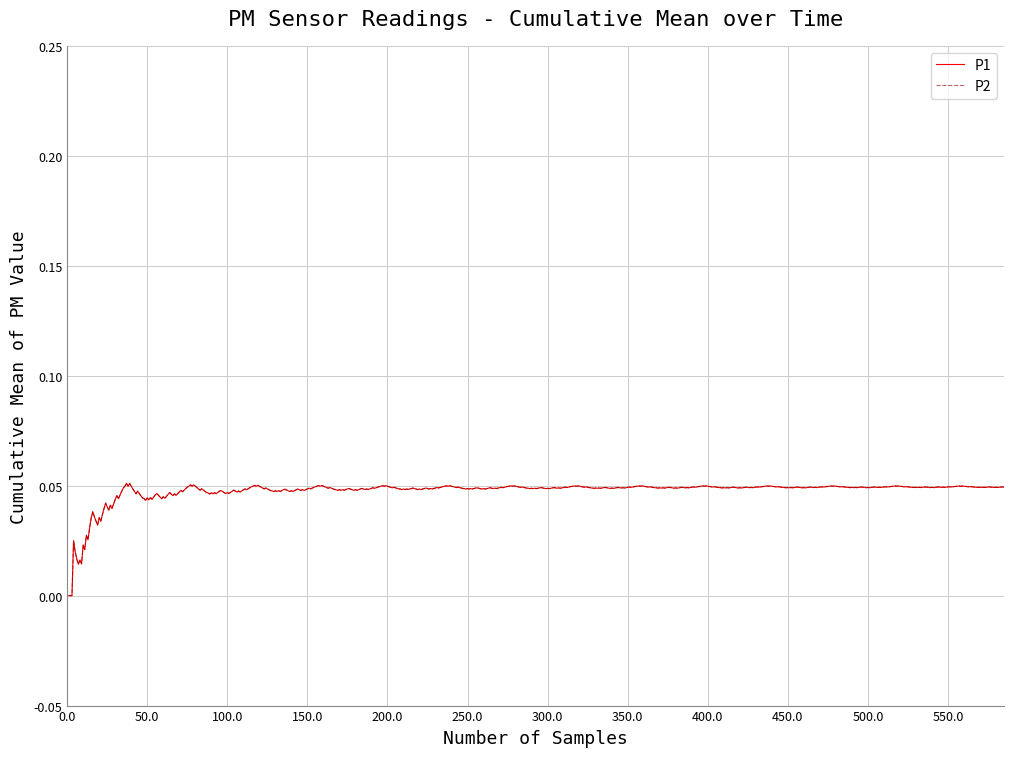

Does the chart display data point markers on the line(s)?

No